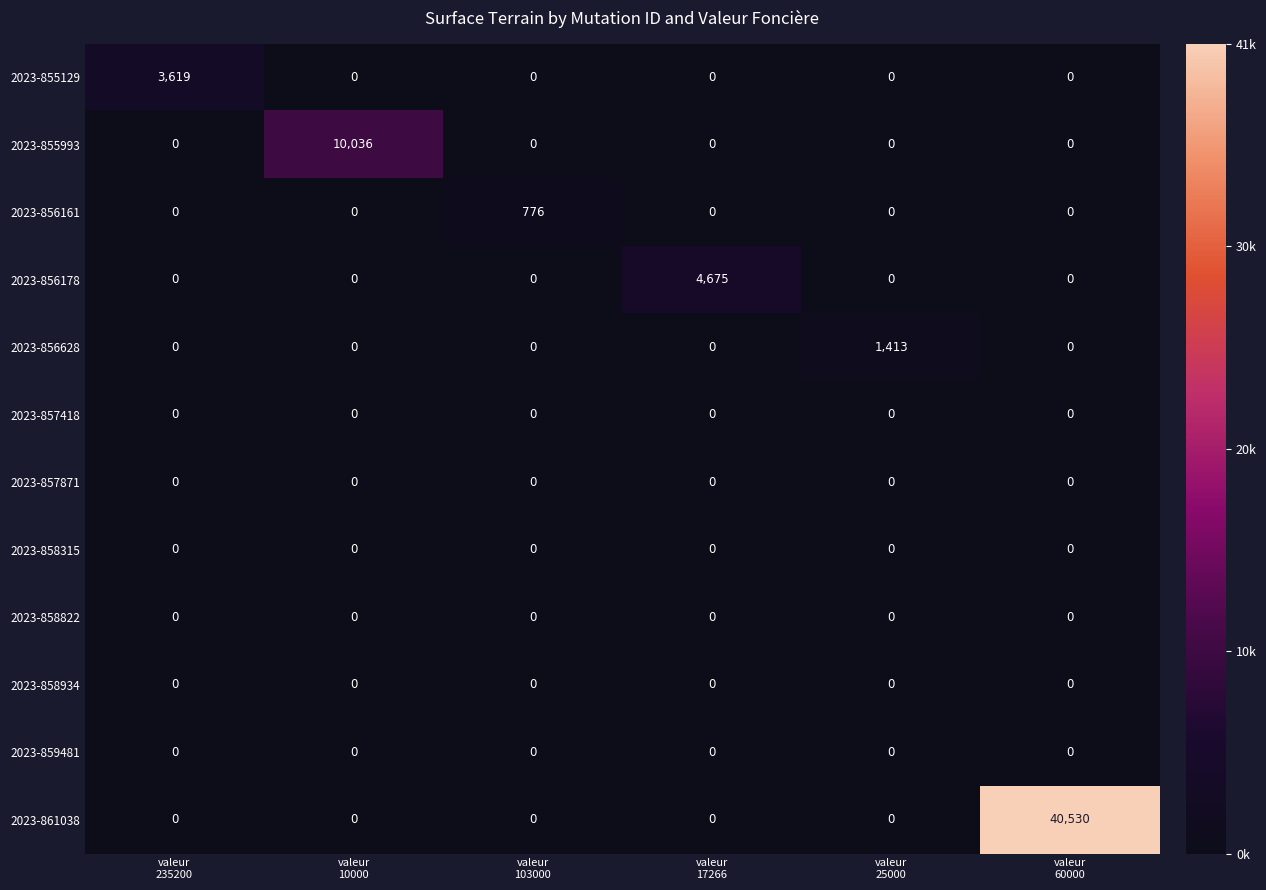

At how many categories does at least one series exceed 3705?

3